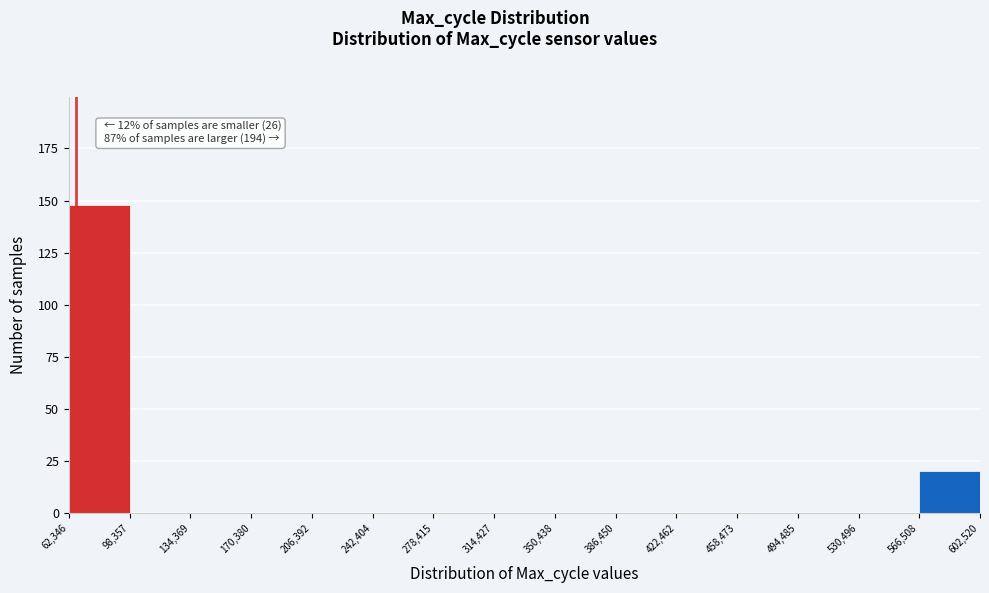

Over which range of the x-axis is the bar tallest?

62,346 to 98,357